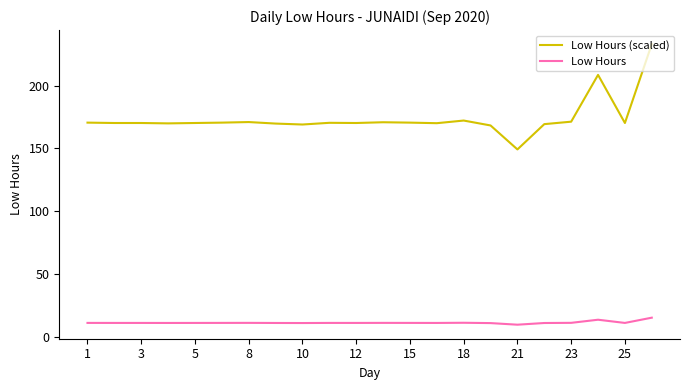

What is the maximum value for Low Hours?

15.5